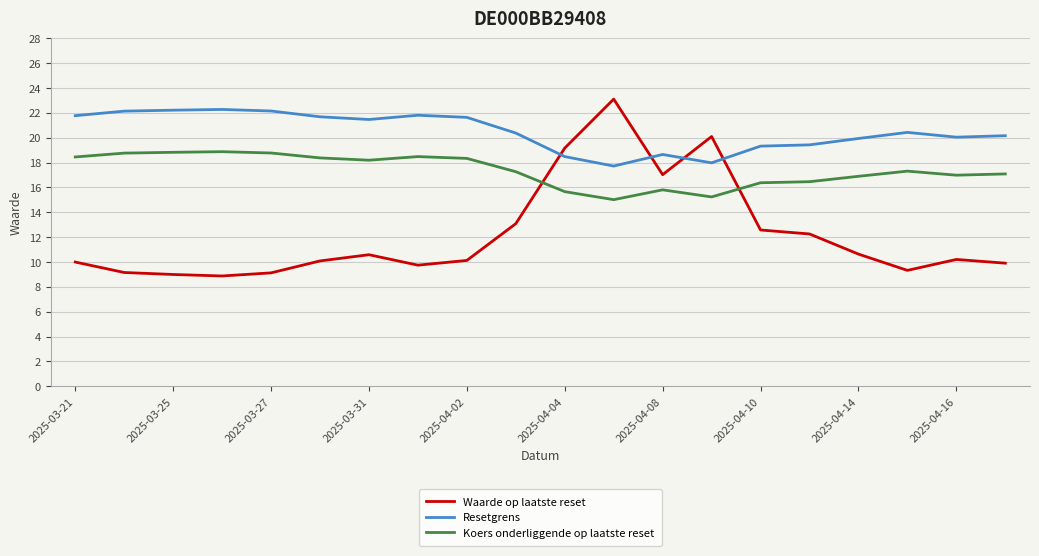

What is the lowest value of the Waarde op laatste reset series?

8.9